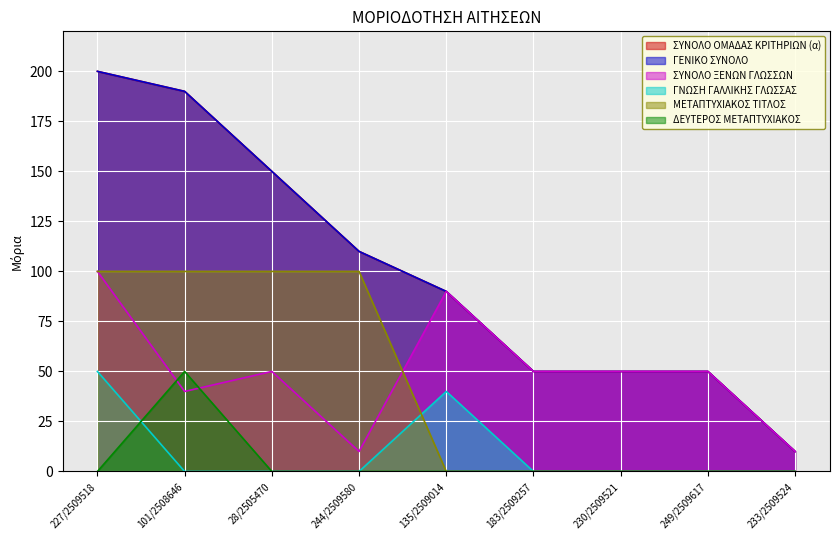

True or false: ΣΥΝΟΛΟ ΟΜΑΔΑΣ ΚΡΙΤΗΡΙΩΝ (α) and ΜΕΤΑΠΤΥΧΙΑΚΟΣ ΤΙΤΛΟΣ cross at least once.

False